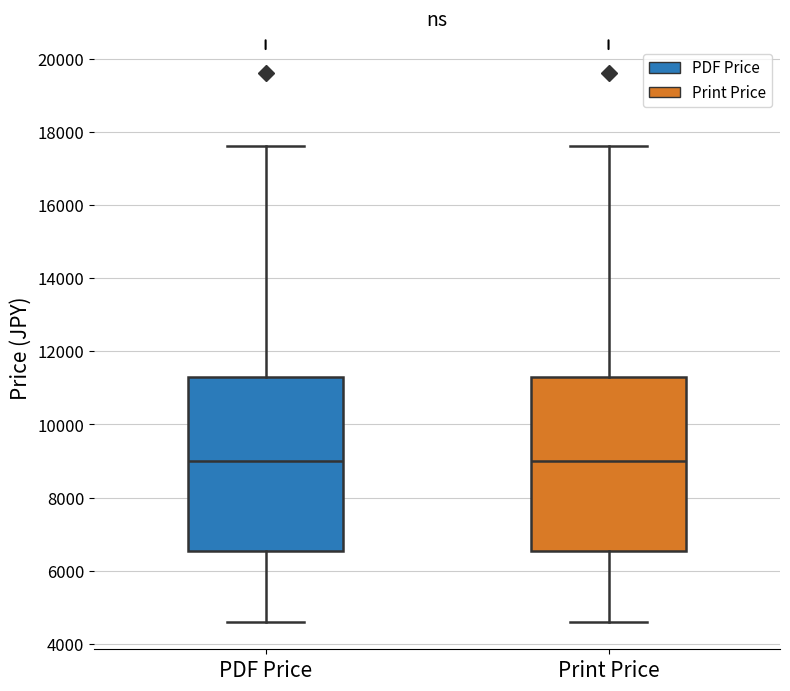

Where is the upper edge of the box for Print Price on the y-axis? The values are not printed on the chart, so give them approximately, as read against the axis.

11400